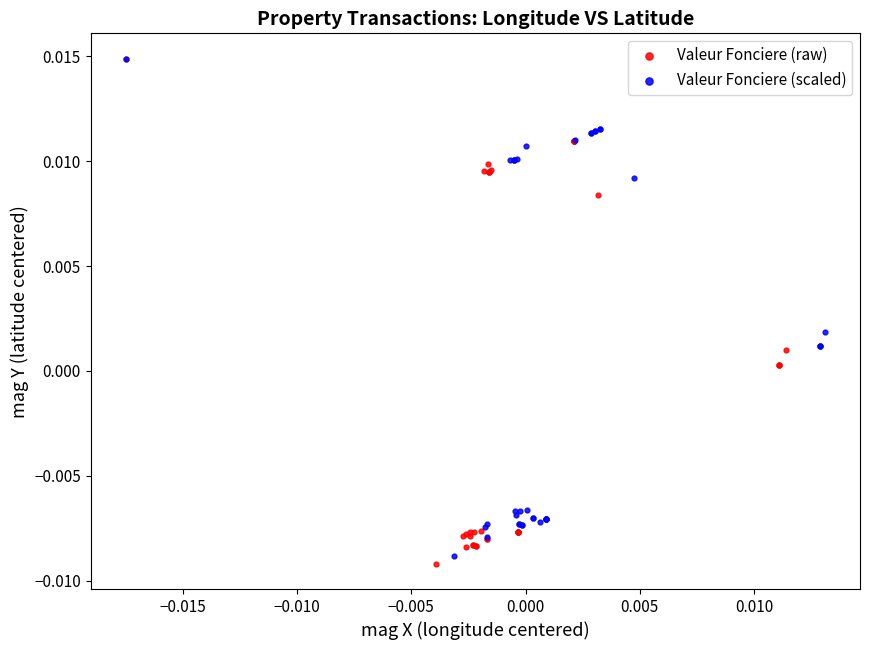

Which series has the largest Y range (max minus min)?

Valeur Fonciere (raw)